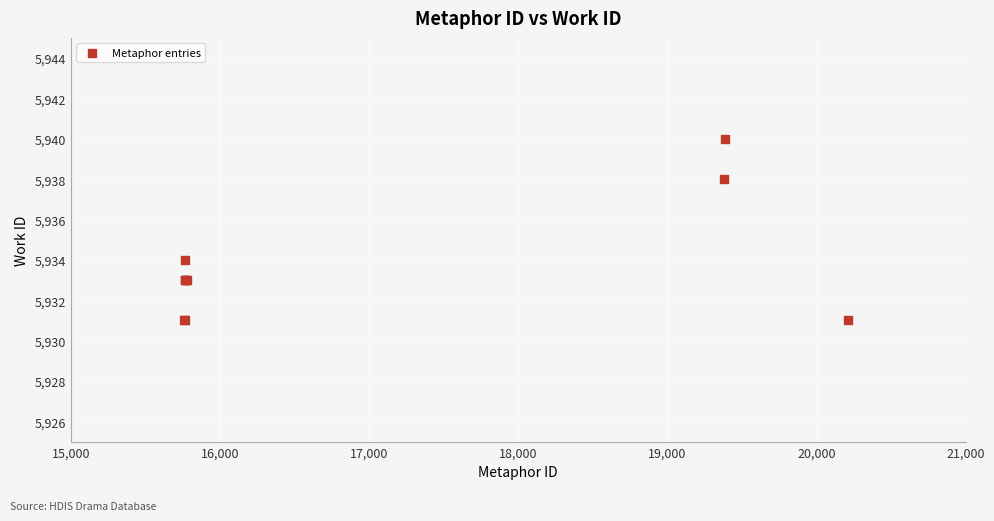

What Y value in the scatter plot is closest to 5935?

5934